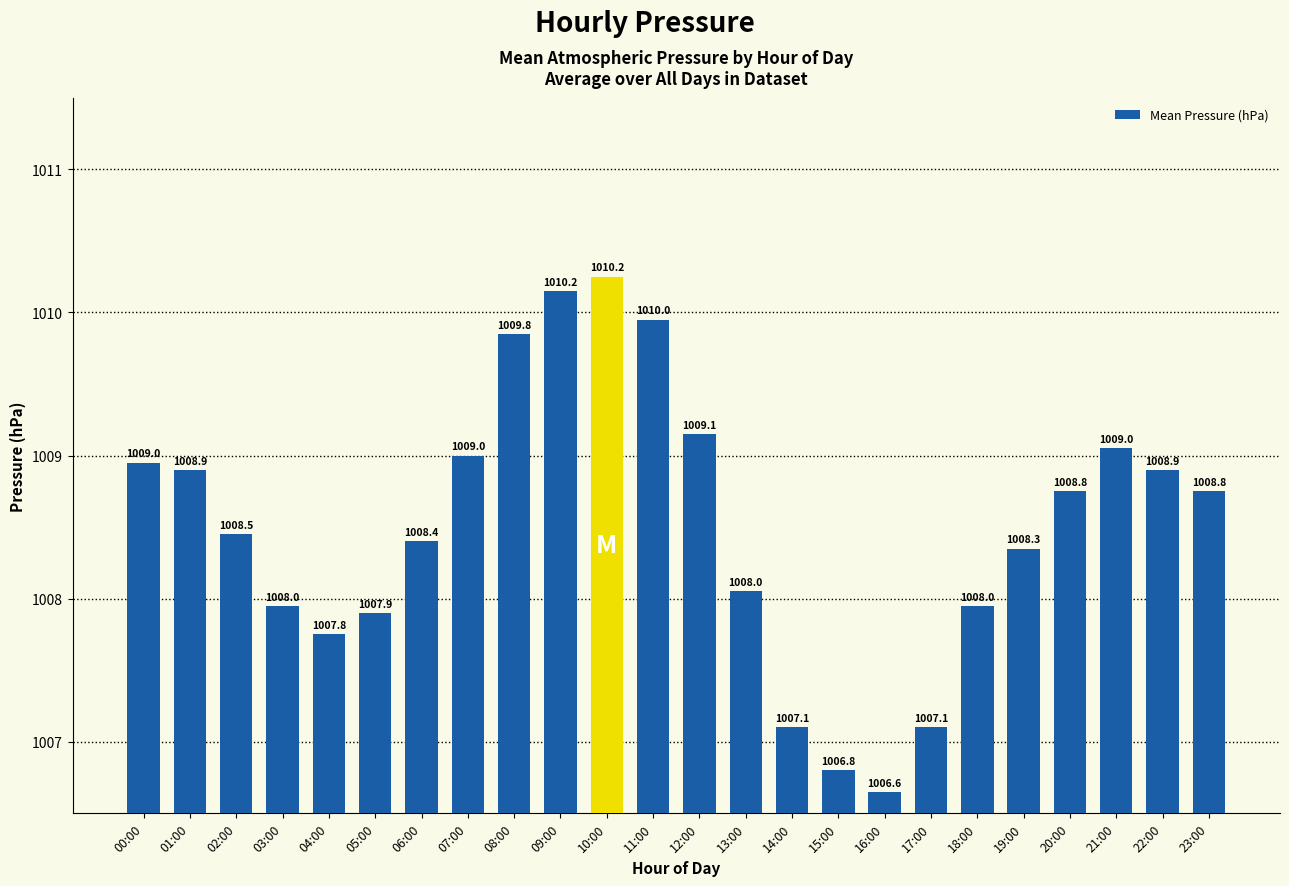

At which category does the chart reach its minimum across all series?

16:00